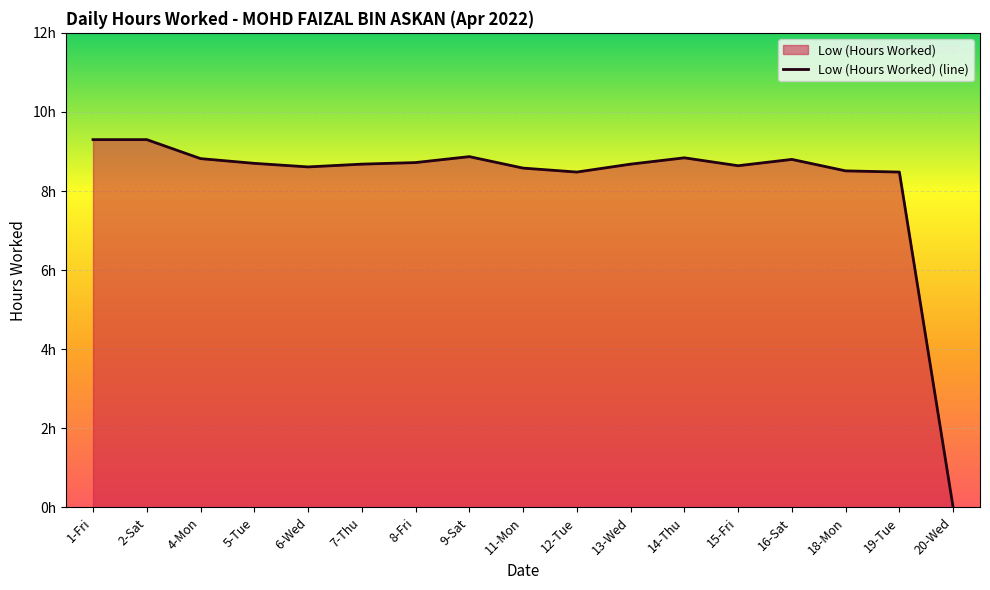

Which category has the highest value across all series?

1-Fri